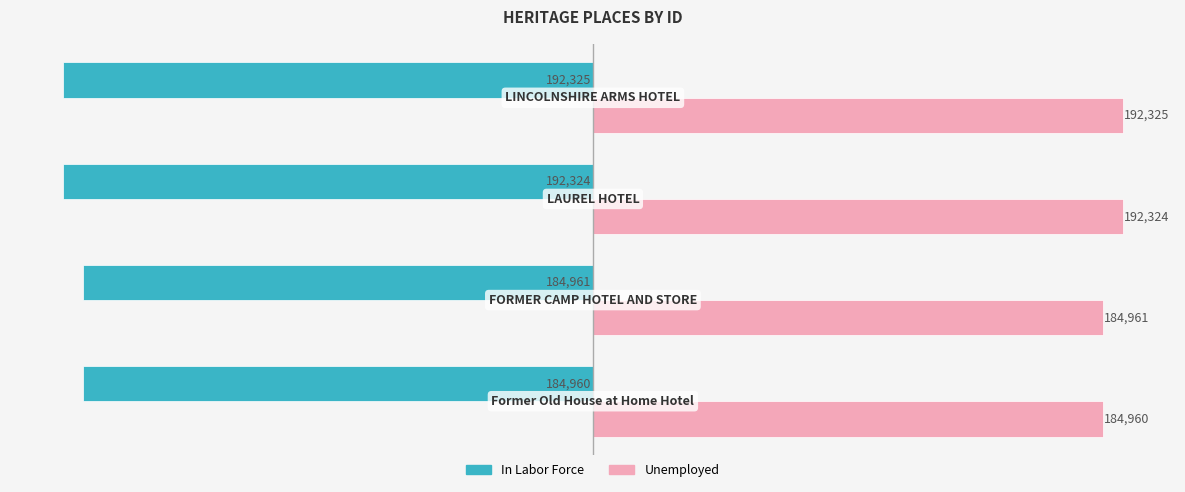

List the series in order of their overall mean, highest first.

Unemployed, In Labor Force